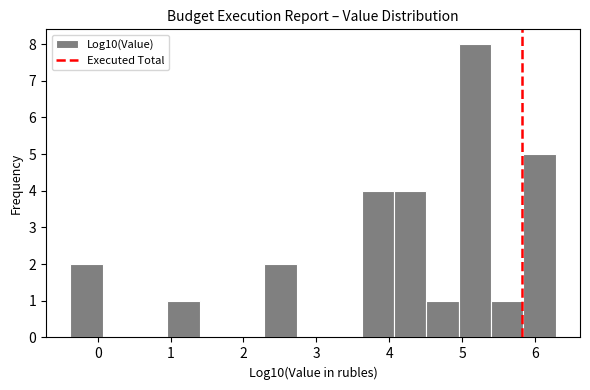

Reading left to right, transcribe this chart: for each bar, give the range it covers on the x-axis and its height. Neither the bar edges nor the heights are printed on the chart, so give them approximately, as read against the axes.

-0.4 to 0.1: 2
0.1 to 0.5: 0
0.5 to 1.0: 0
1.0 to 1.4: 1
1.4 to 1.8: 0
1.8 to 2.3: 0
2.3 to 2.7: 2
2.7 to 3.2: 0
3.2 to 3.6: 0
3.6 to 4.1: 4
4.1 to 4.5: 4
4.5 to 5.0: 1
5.0 to 5.4: 8
5.4 to 5.8: 1
5.8 to 6.3: 5